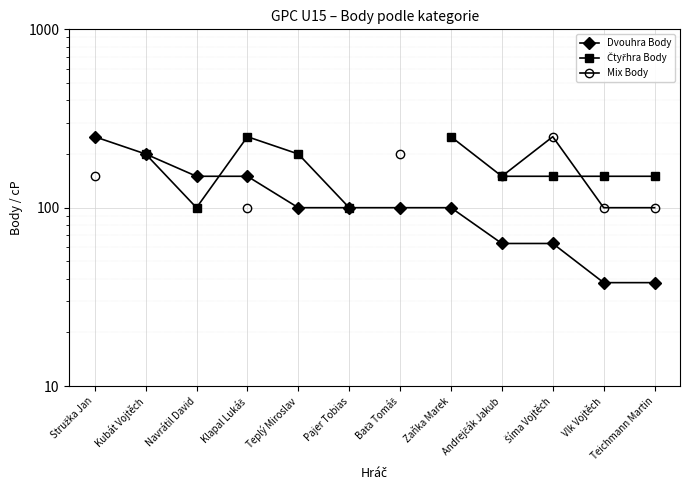

How many data points in Dvouhra Body are above 100?

4